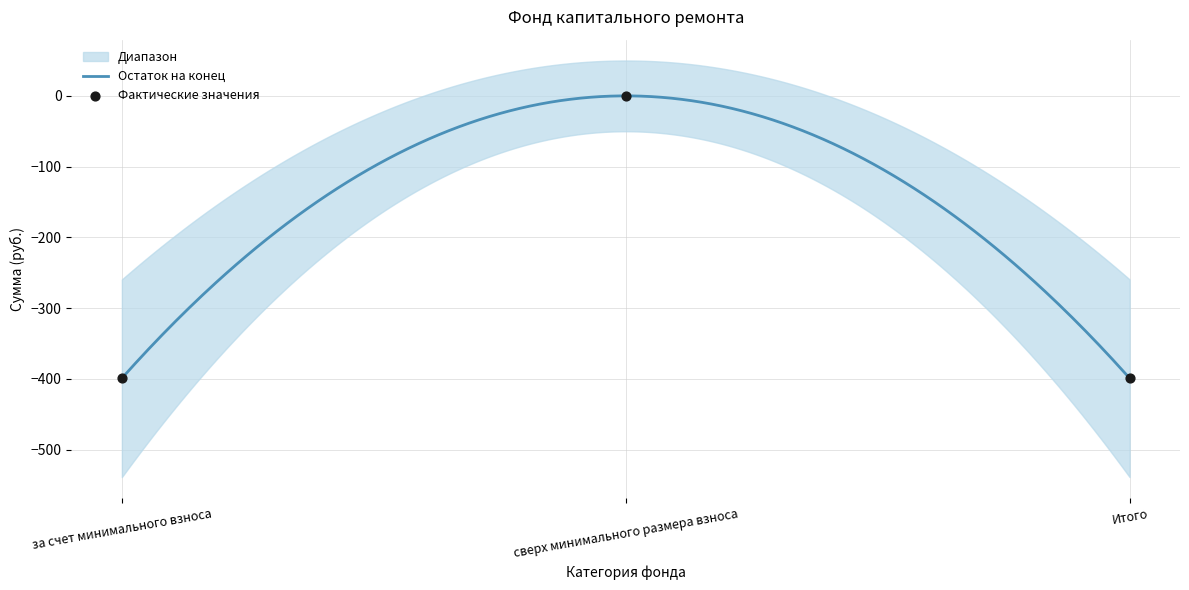

What is the lowest value of the Остаток на конец series?

-399.1